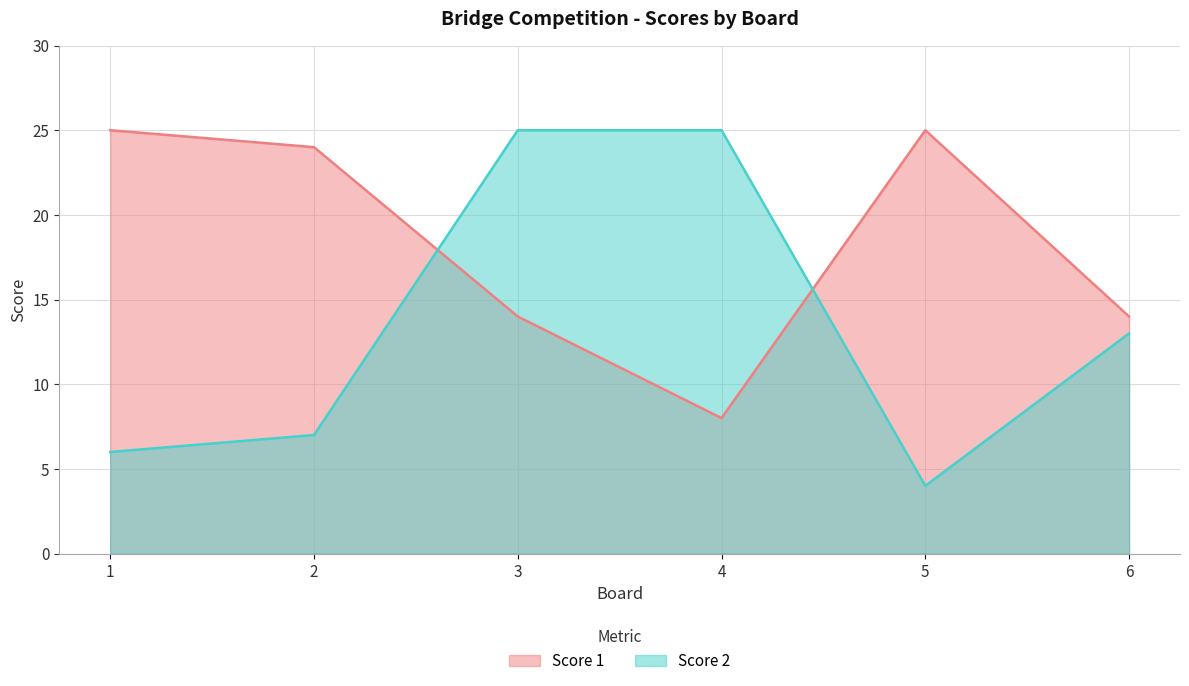

Which category has the lowest value in the Score 1 series?

4